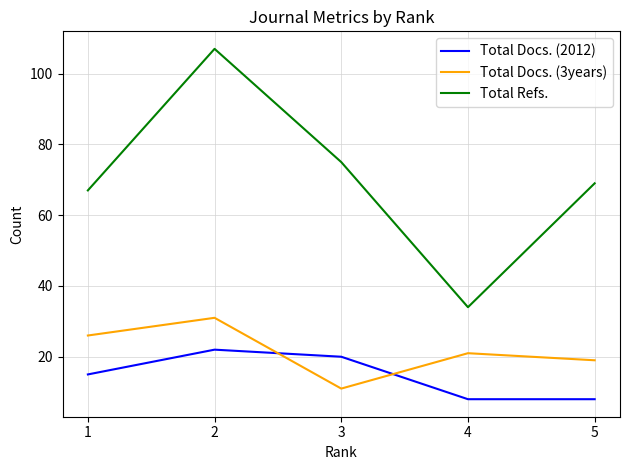

At which label does Total Docs. (2012) reach its peak?

2